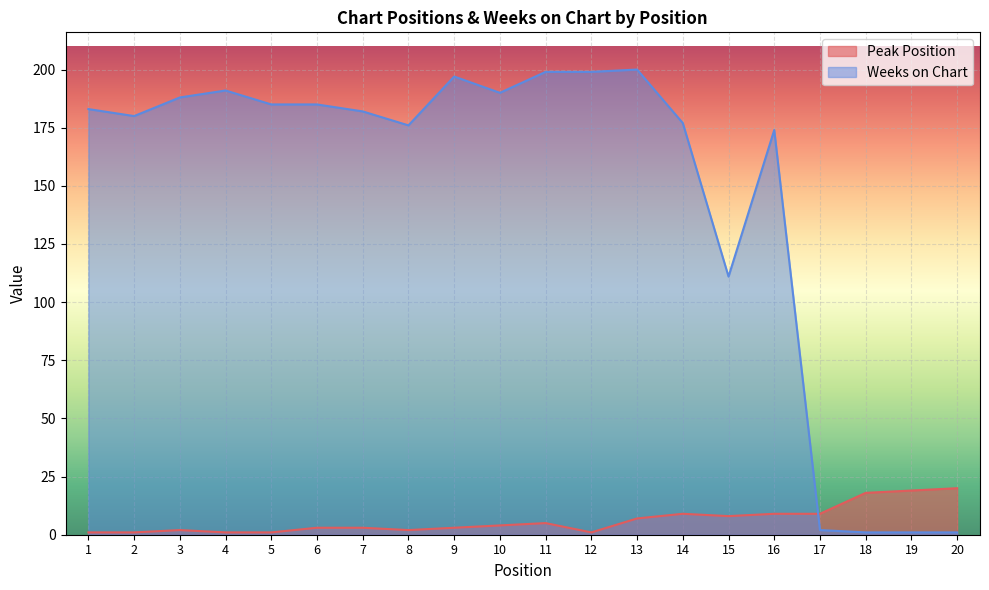

What is the value of the Weeks on Chart point at the 5th from the left?

185